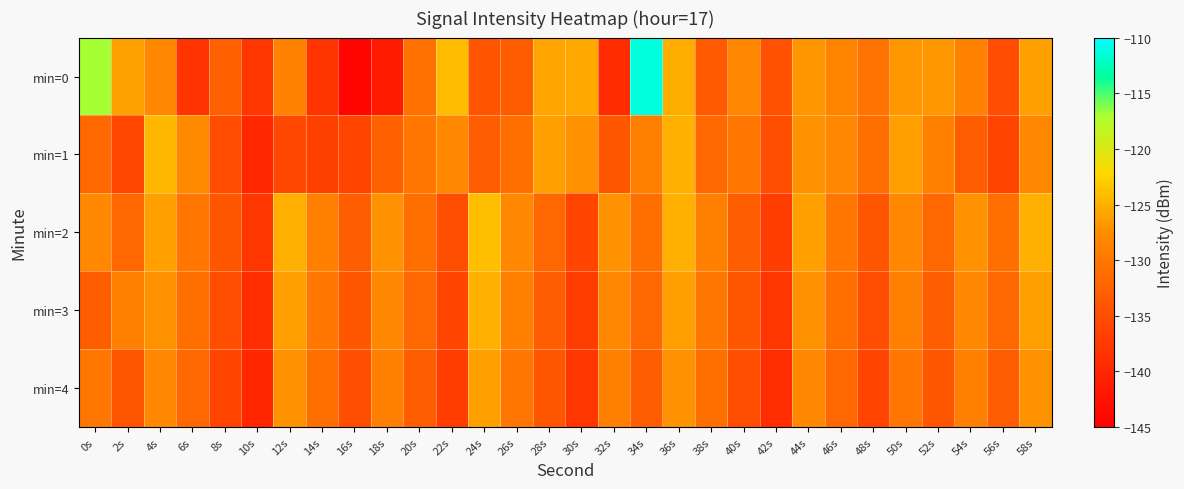

Reading left to right, list all the values displayed in this chart.

min=0: 0s=-116.9	2s=-125.9	4s=-128.0	6s=-138.2	8s=-132.6	10s=-137.9	12s=-128.5	14s=-138.1	16s=-144.3	18s=-141.4	20s=-130.7	22s=-124.1	24s=-134.3	26s=-133.3	28s=-125.8	30s=-125.5	32s=-139.1	34s=-111.3	36s=-125.2	38s=-133.4	40s=-128.1	42s=-134.6	44s=-126.8	46s=-128.4	48s=-130.4	50s=-126.6	52s=-126.6	54s=-128.6	56s=-135.2	58s=-126.1
min=1: 0s=-131.9	2s=-135.8	4s=-124.4	6s=-127.7	8s=-135.2	10s=-139.8	12s=-135.6	14s=-136.6	16s=-136.0	18s=-132.7	20s=-130.0	22s=-128.0	24s=-133.0	26s=-131.0	28s=-126.0	30s=-127.0	32s=-134.0	34s=-129.0	36s=-125.0	38s=-132.0	40s=-130.0	42s=-135.0	44s=-127.0	46s=-128.0	48s=-131.0	50s=-126.0	52s=-129.0	54s=-133.0	56s=-136.0	58s=-128.0
min=2: 0s=-128.0	2s=-132.0	4s=-126.0	6s=-130.0	8s=-134.0	10s=-138.0	12s=-125.0	14s=-129.0	16s=-133.0	18s=-127.0	20s=-131.0	22s=-135.0	24s=-124.0	26s=-128.0	28s=-132.0	30s=-136.0	32s=-127.0	34s=-131.0	36s=-125.0	38s=-129.0	40s=-133.0	42s=-137.0	44s=-126.0	46s=-130.0	48s=-134.0	50s=-128.0	52s=-132.0	54s=-127.0	56s=-131.0	58s=-125.0
min=3: 0s=-133.0	2s=-129.0	4s=-127.0	6s=-131.0	8s=-135.0	10s=-139.0	12s=-126.0	14s=-130.0	16s=-134.0	18s=-128.0	20s=-132.0	22s=-136.0	24s=-125.0	26s=-129.0	28s=-133.0	30s=-137.0	32s=-128.0	34s=-132.0	36s=-126.0	38s=-130.0	40s=-134.0	42s=-138.0	44s=-127.0	46s=-131.0	48s=-135.0	50s=-129.0	52s=-133.0	54s=-128.0	56s=-132.0	58s=-126.0
min=4: 0s=-130.0	2s=-134.0	4s=-128.0	6s=-132.0	8s=-136.0	10s=-140.0	12s=-127.0	14s=-131.0	16s=-135.0	18s=-129.0	20s=-133.0	22s=-137.0	24s=-126.0	26s=-130.0	28s=-134.0	30s=-138.0	32s=-129.0	34s=-133.0	36s=-127.0	38s=-131.0	40s=-135.0	42s=-139.0	44s=-128.0	46s=-132.0	48s=-136.0	50s=-130.0	52s=-134.0	54s=-129.0	56s=-133.0	58s=-127.0